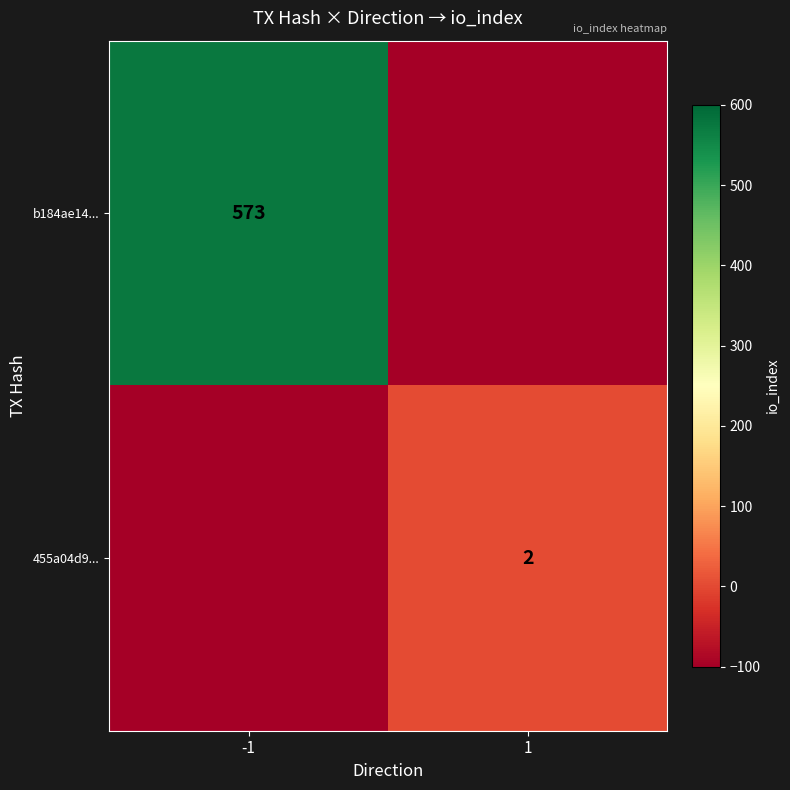

What is the total value across all series at -1?

473